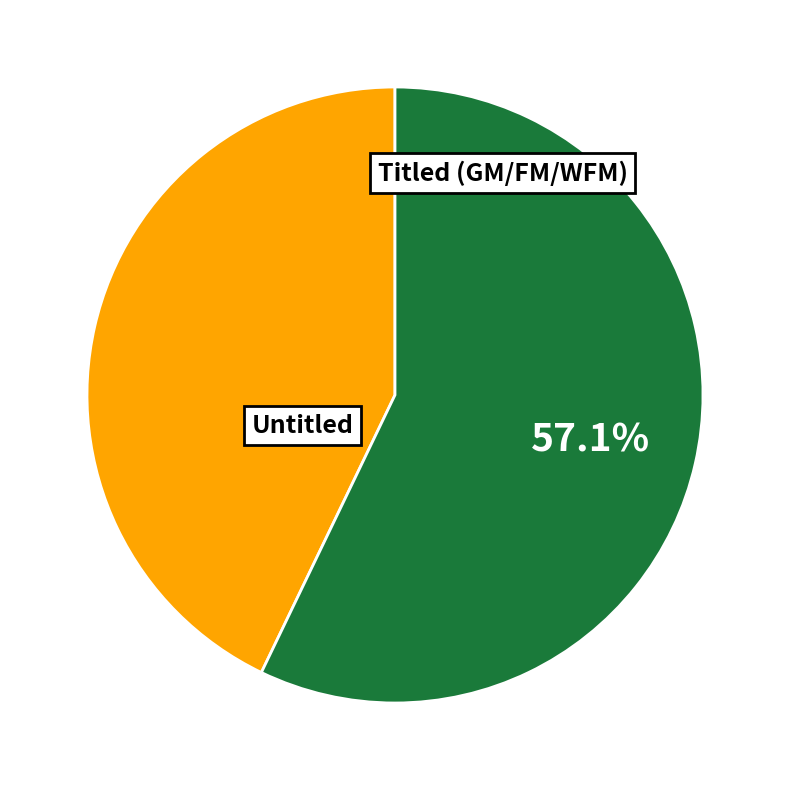

Is there any slice that represents more than half of the pie?

Yes